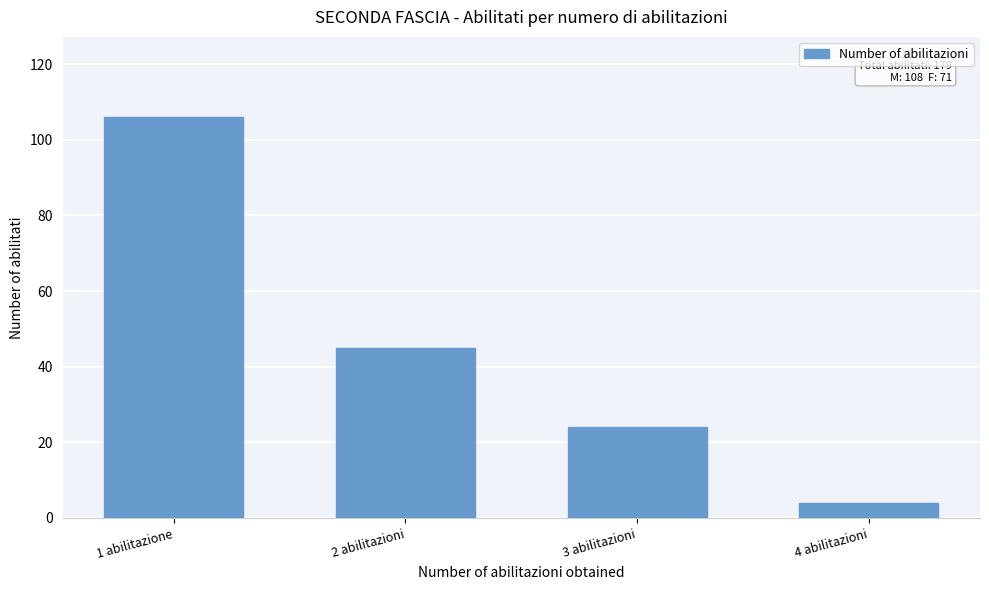

Reading left to right, list all the values displayed in this chart.

106	45	24	4